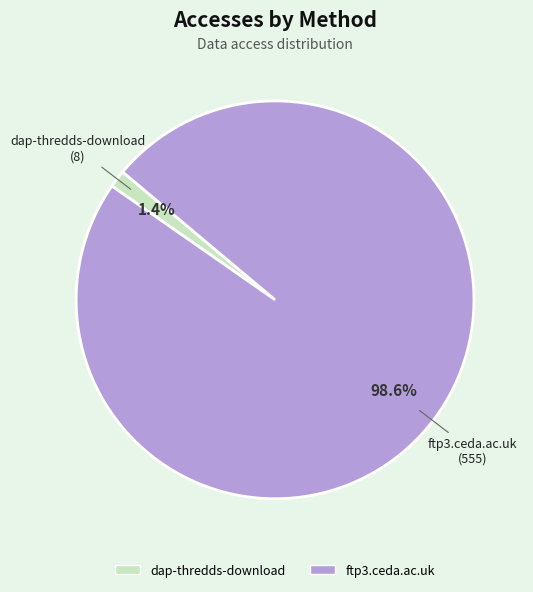

Combined, do dap-thredds-download and ftp3.ceda.ac.uk account for over 50%?

Yes